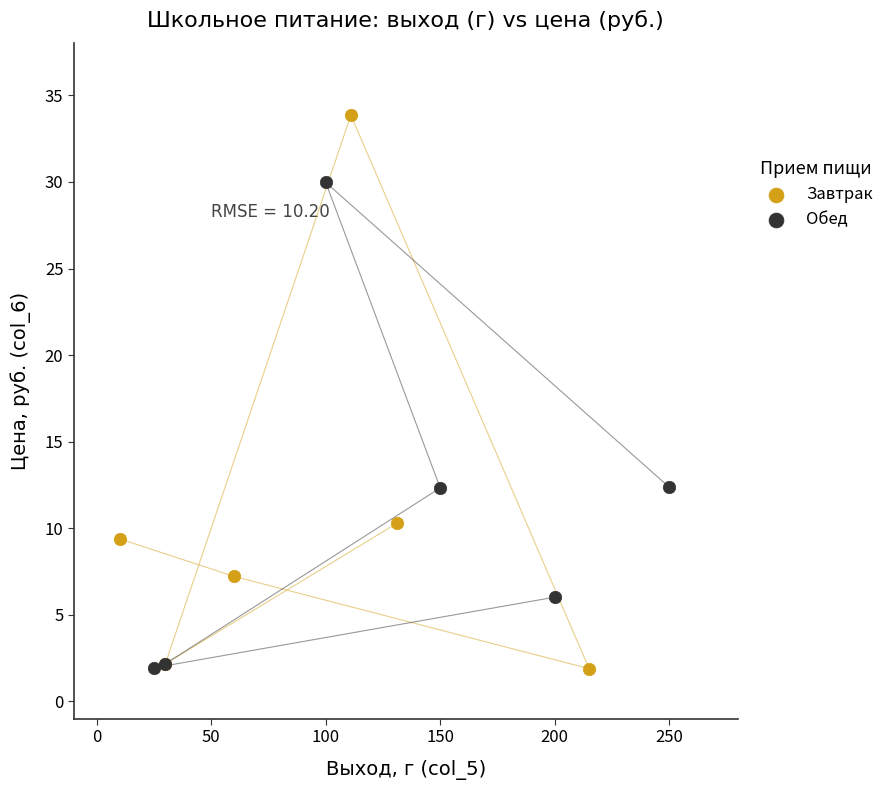

Which series has the largest Y range (max minus min)?

Завтрак